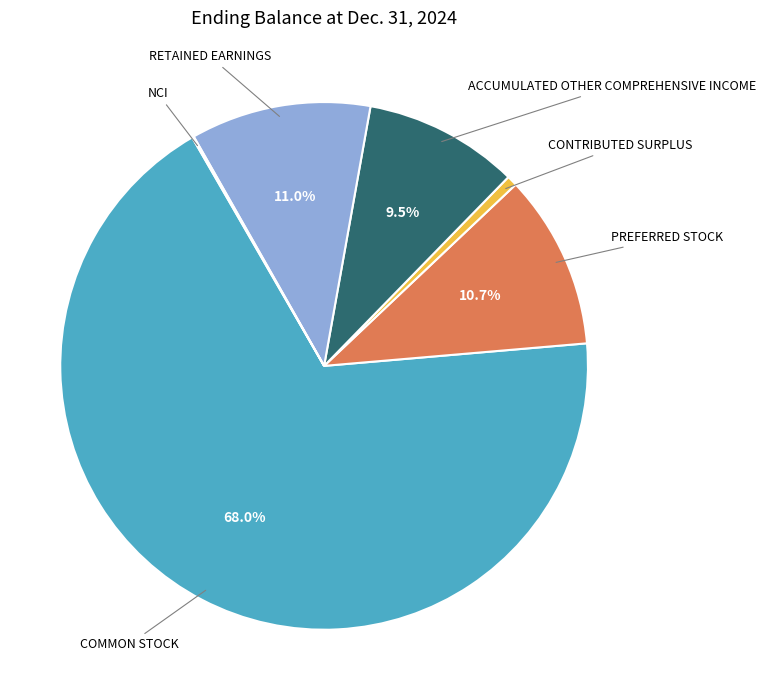

Is there any slice that represents more than half of the pie?

Yes